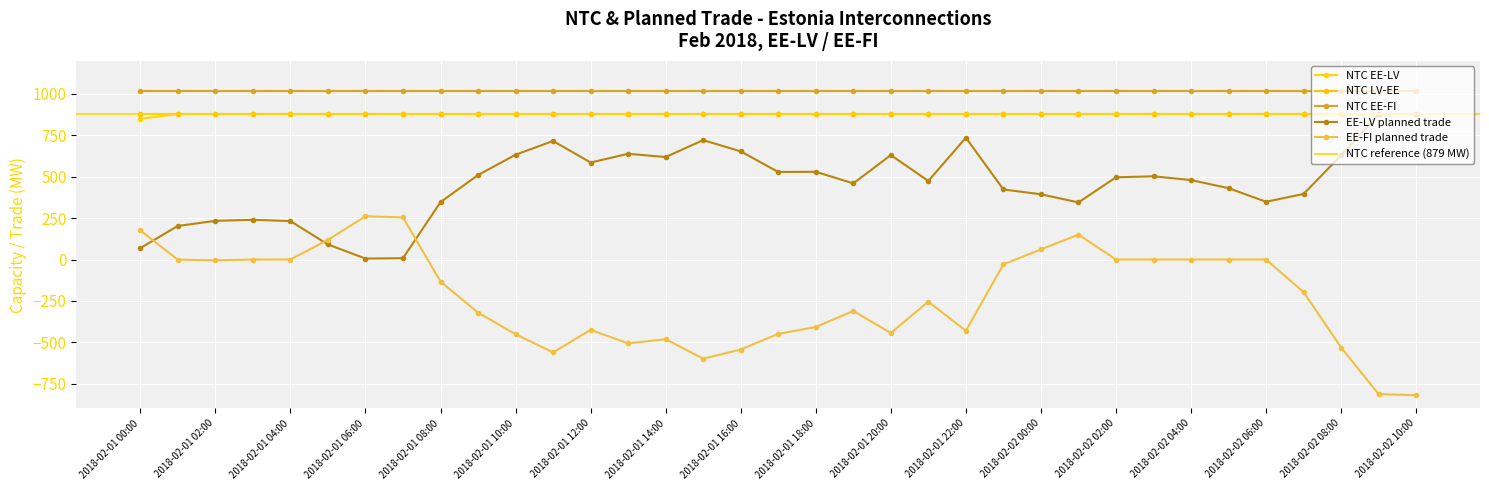

At which category is the sum across all series the highest?

2018-02-02 03:00